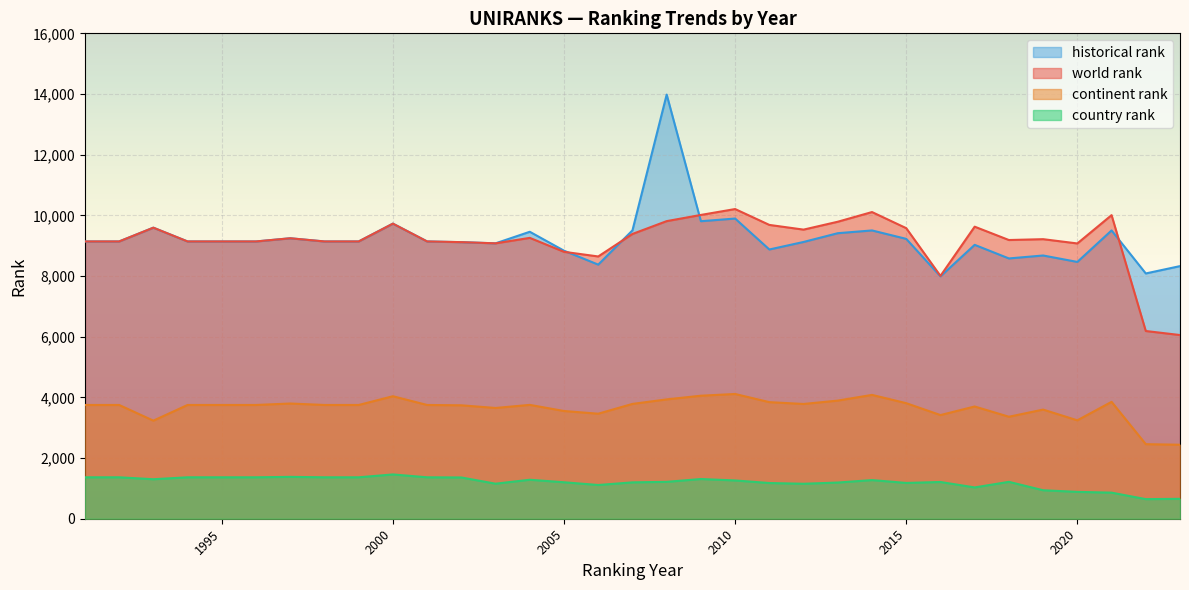

List the series in order of their peak value, highest first.

historical rank, world rank, continent rank, country rank